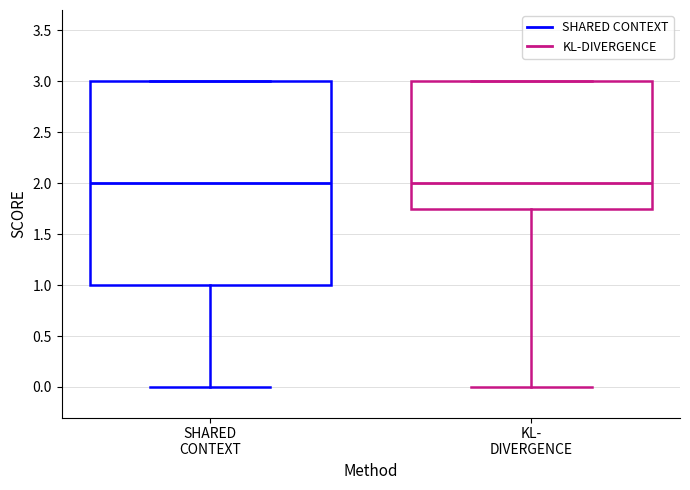

Reading left to right, read every box against the y-axis: the position of its median line, the range the box covers, and the ends of its whiskers. The values are not printed on the chart, so give them approximately, as read against the axis.

SHARED CONTEXT: median 2.00, box 1.00 to 3.00, whiskers 0.00 to 3.00
KL- DIVERGENCE: median 2.00, box 1.75 to 3.00, whiskers 0.00 to 3.00